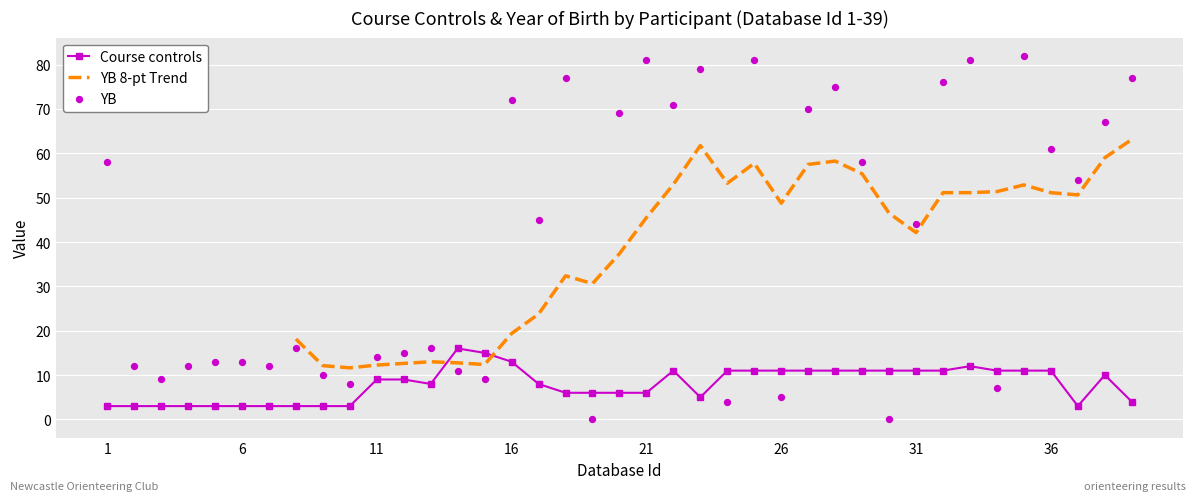

What is the lowest value of the Course controls series?

3